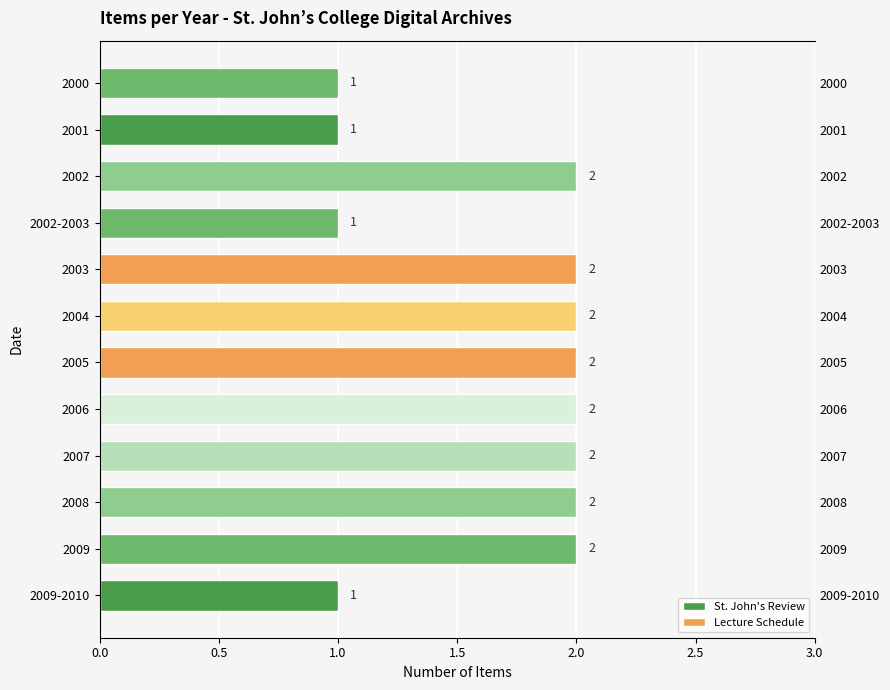

What is the difference between the maximum and minimum values?

1